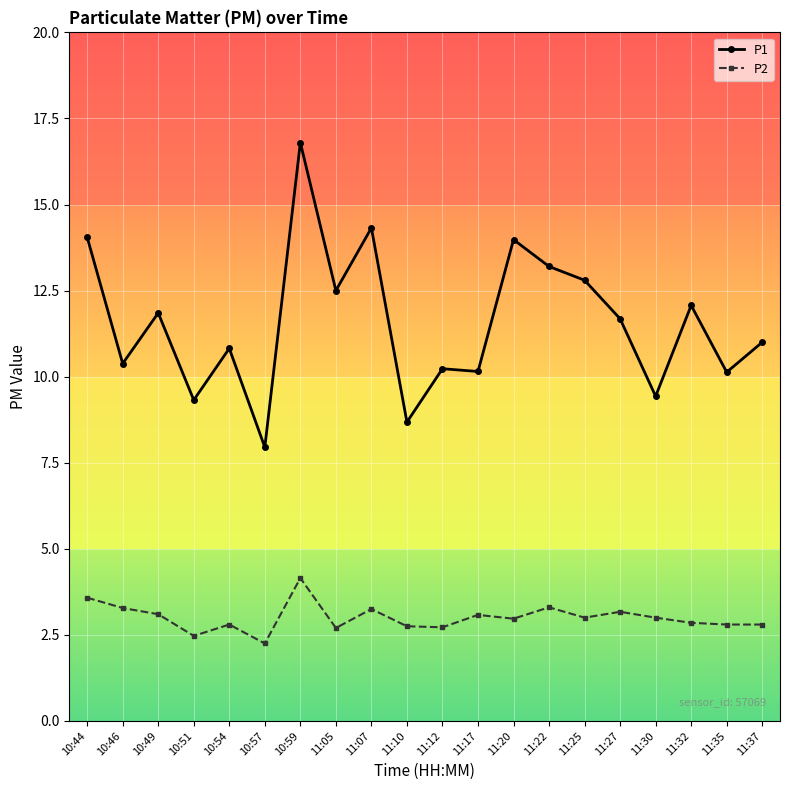

What is the label of the 20th point from the left?

11:37